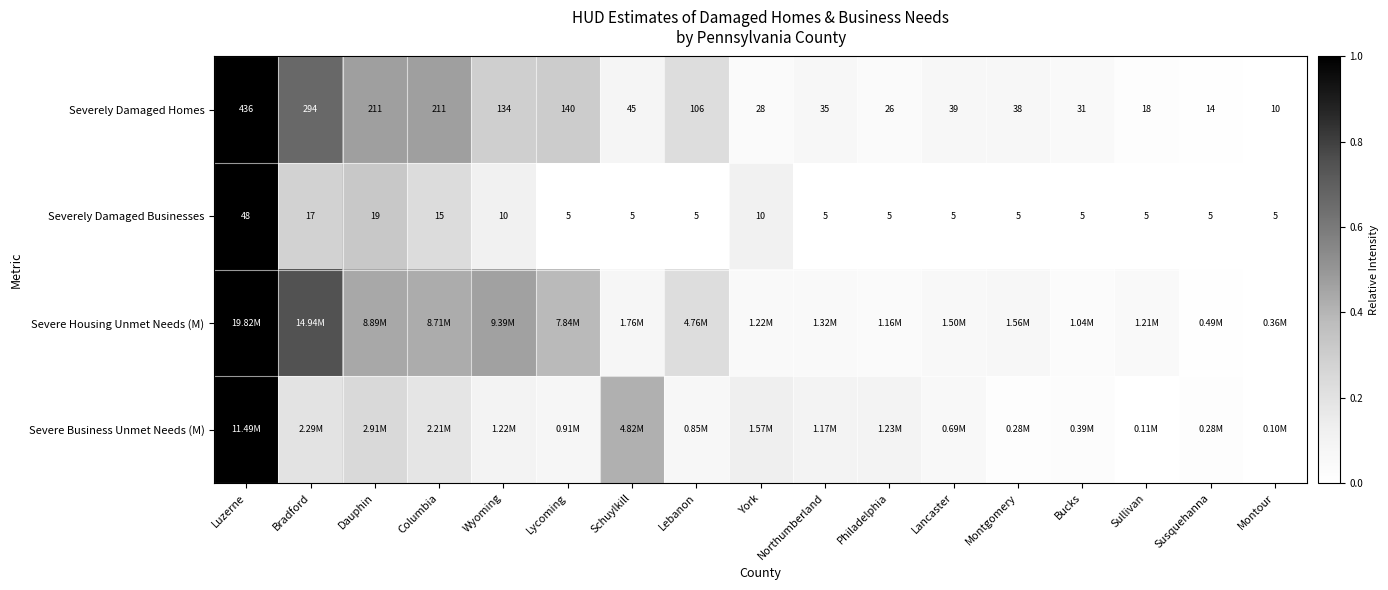

At which label does Severely Damaged Businesses reach its peak?

Luzerne